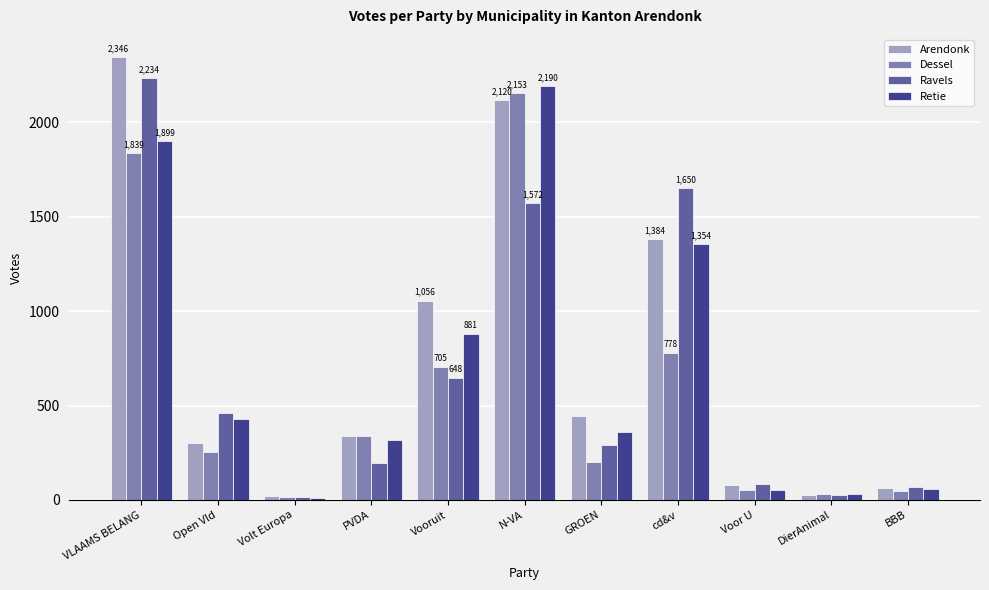

How many bars are there in total?

44